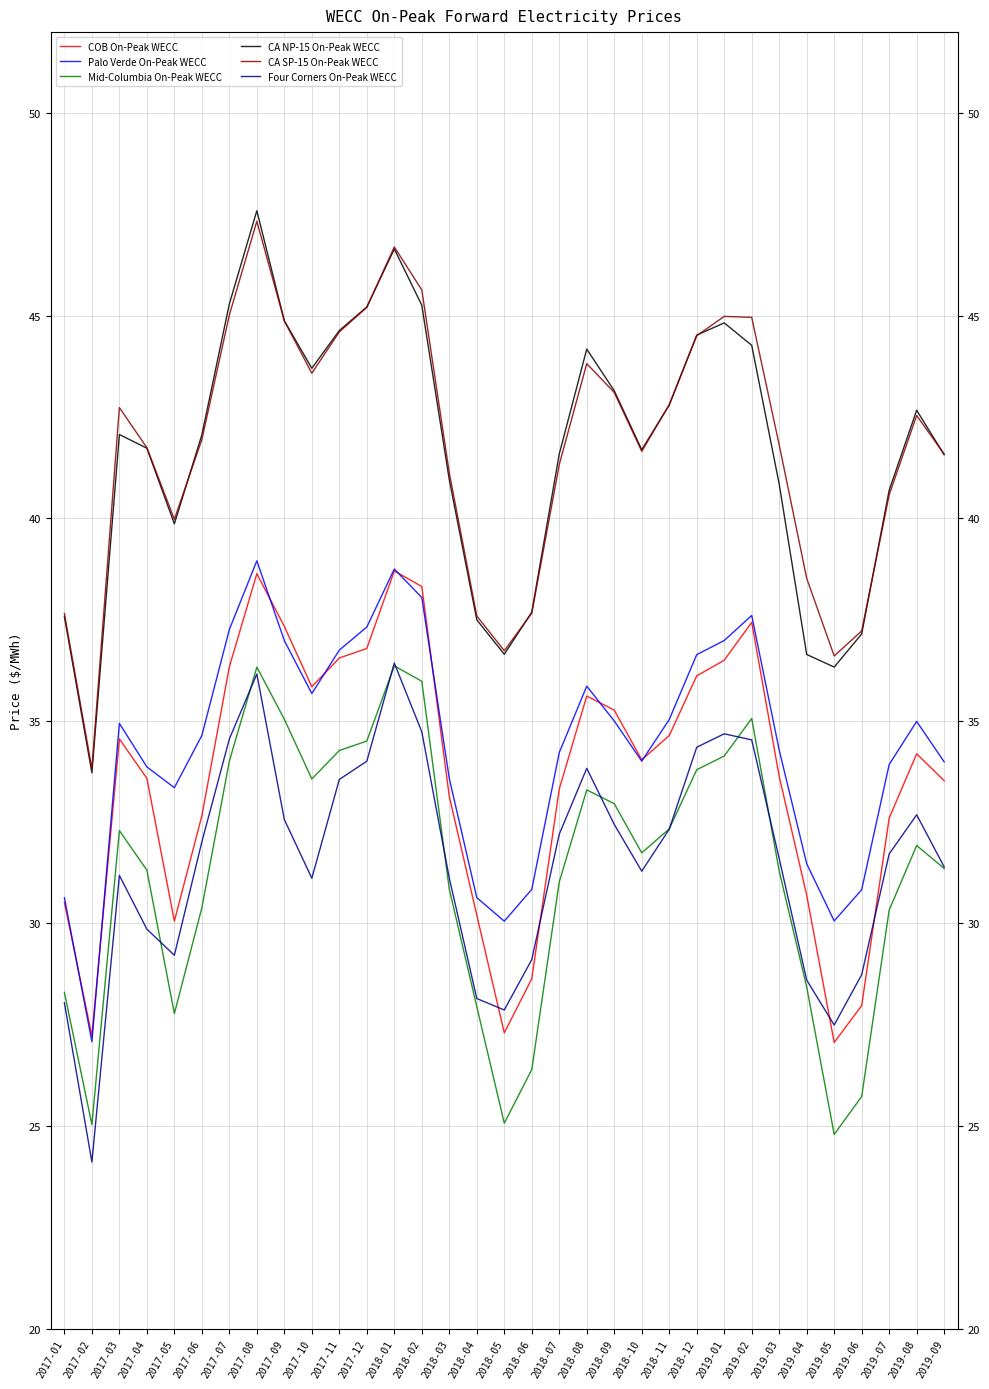

What is the total value across all series at 2017-07?

232.5